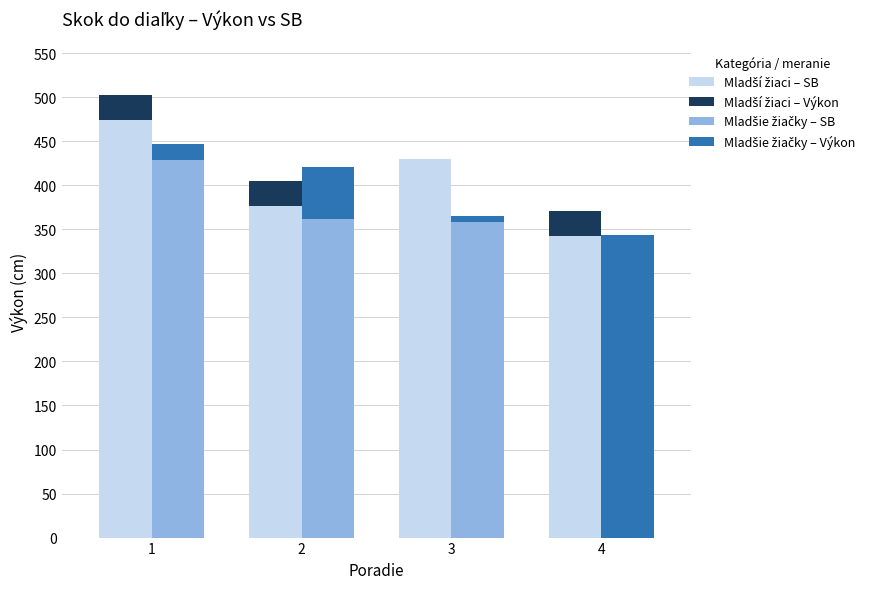

True or false: Mladší žiaci – SB has a value of 548 at 2.

False